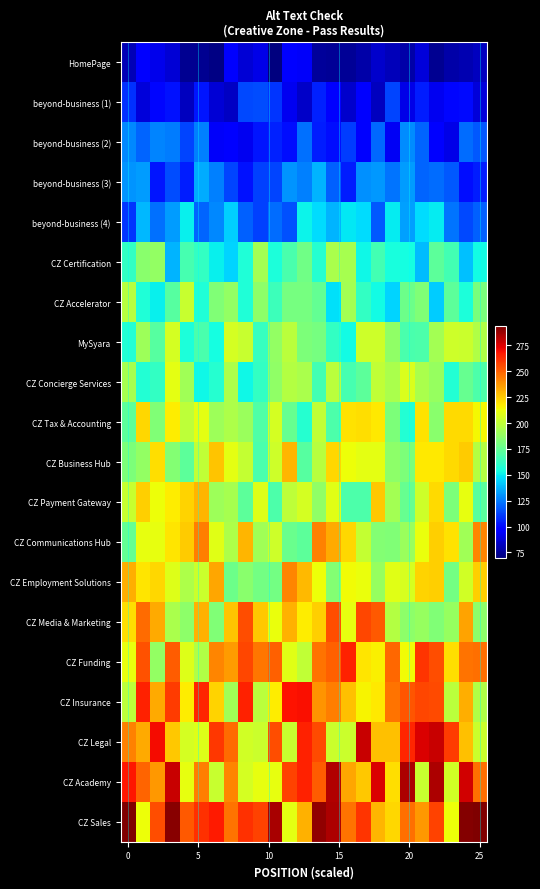

How many categories are shown in the chart?

25